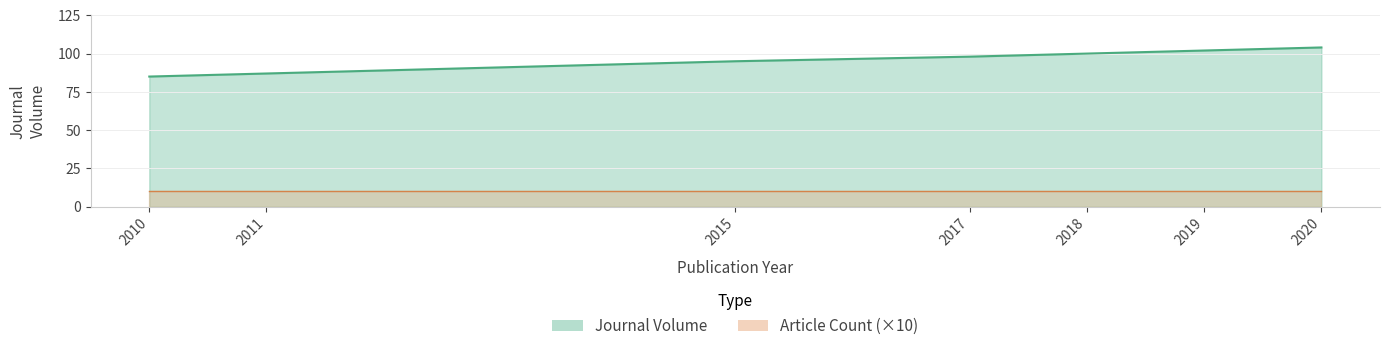

Which category has the highest value across all series?

2020